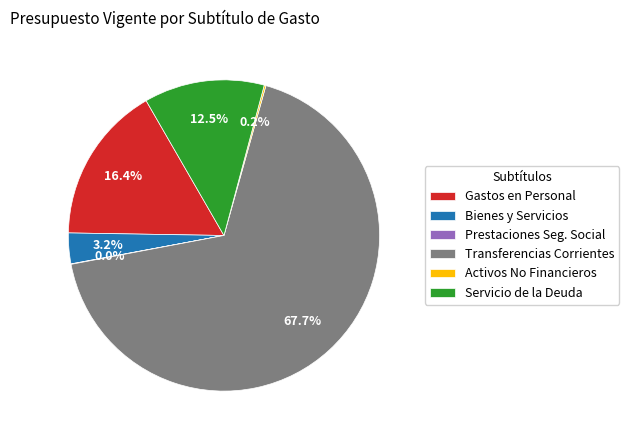

Which has a higher value, Bienes y Servicios or Gastos en Personal?

Gastos en Personal